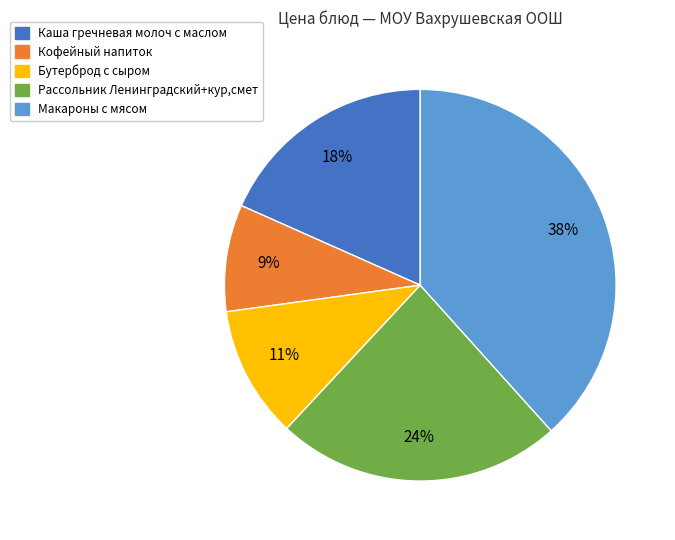

How many slices are in this pie chart?

5